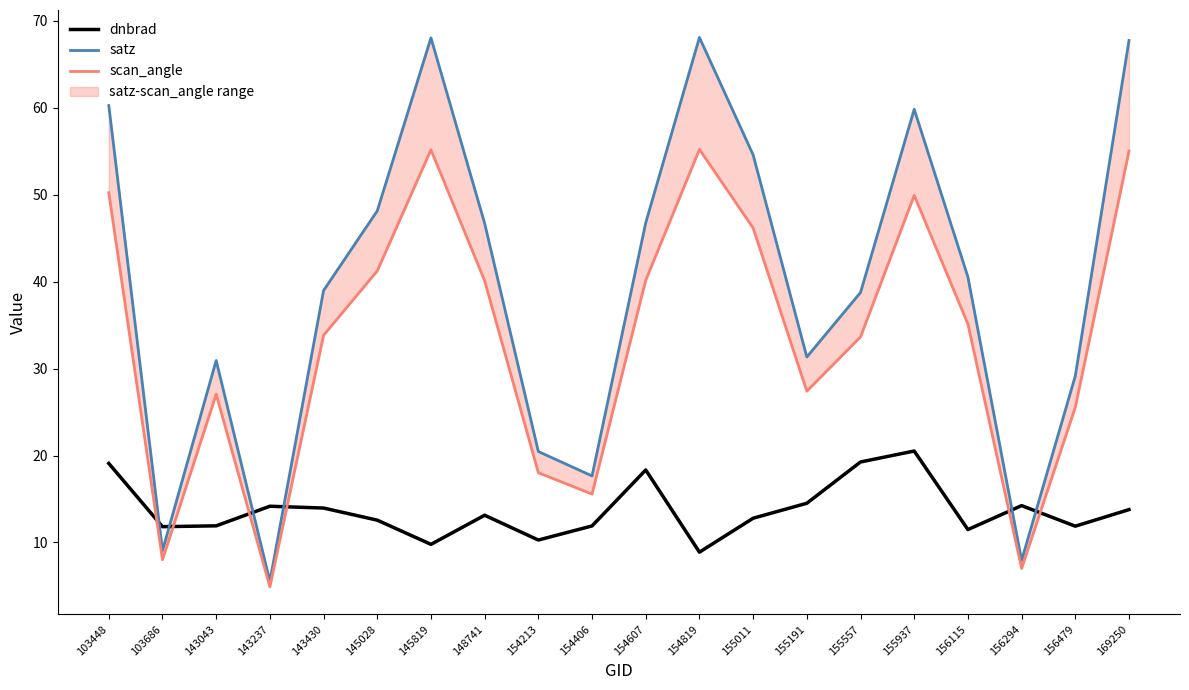

How many data points does each series have?

20